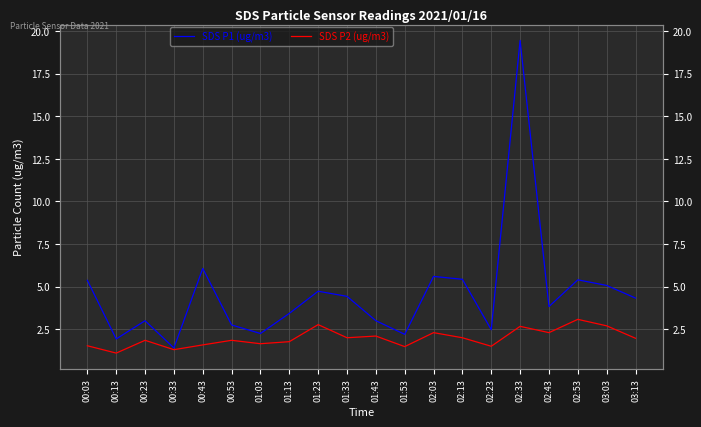

What position from the right is 01:23?

12